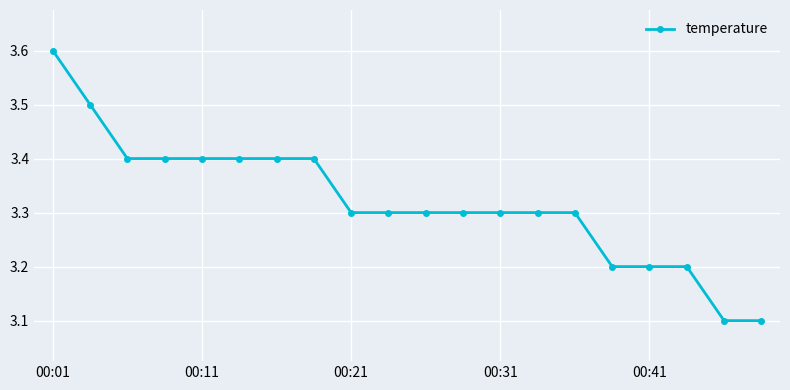

What is the value of the 17th point from the left?

3.2